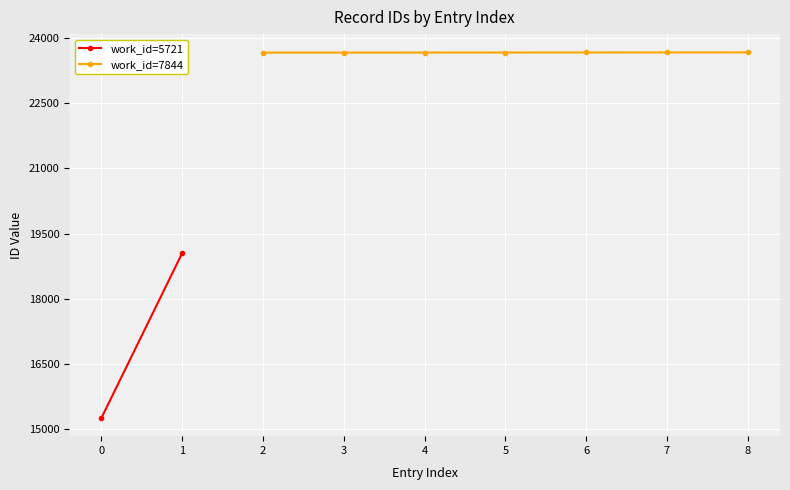

What is the value of the work_id=7844 point at the 6th from the left?

23675